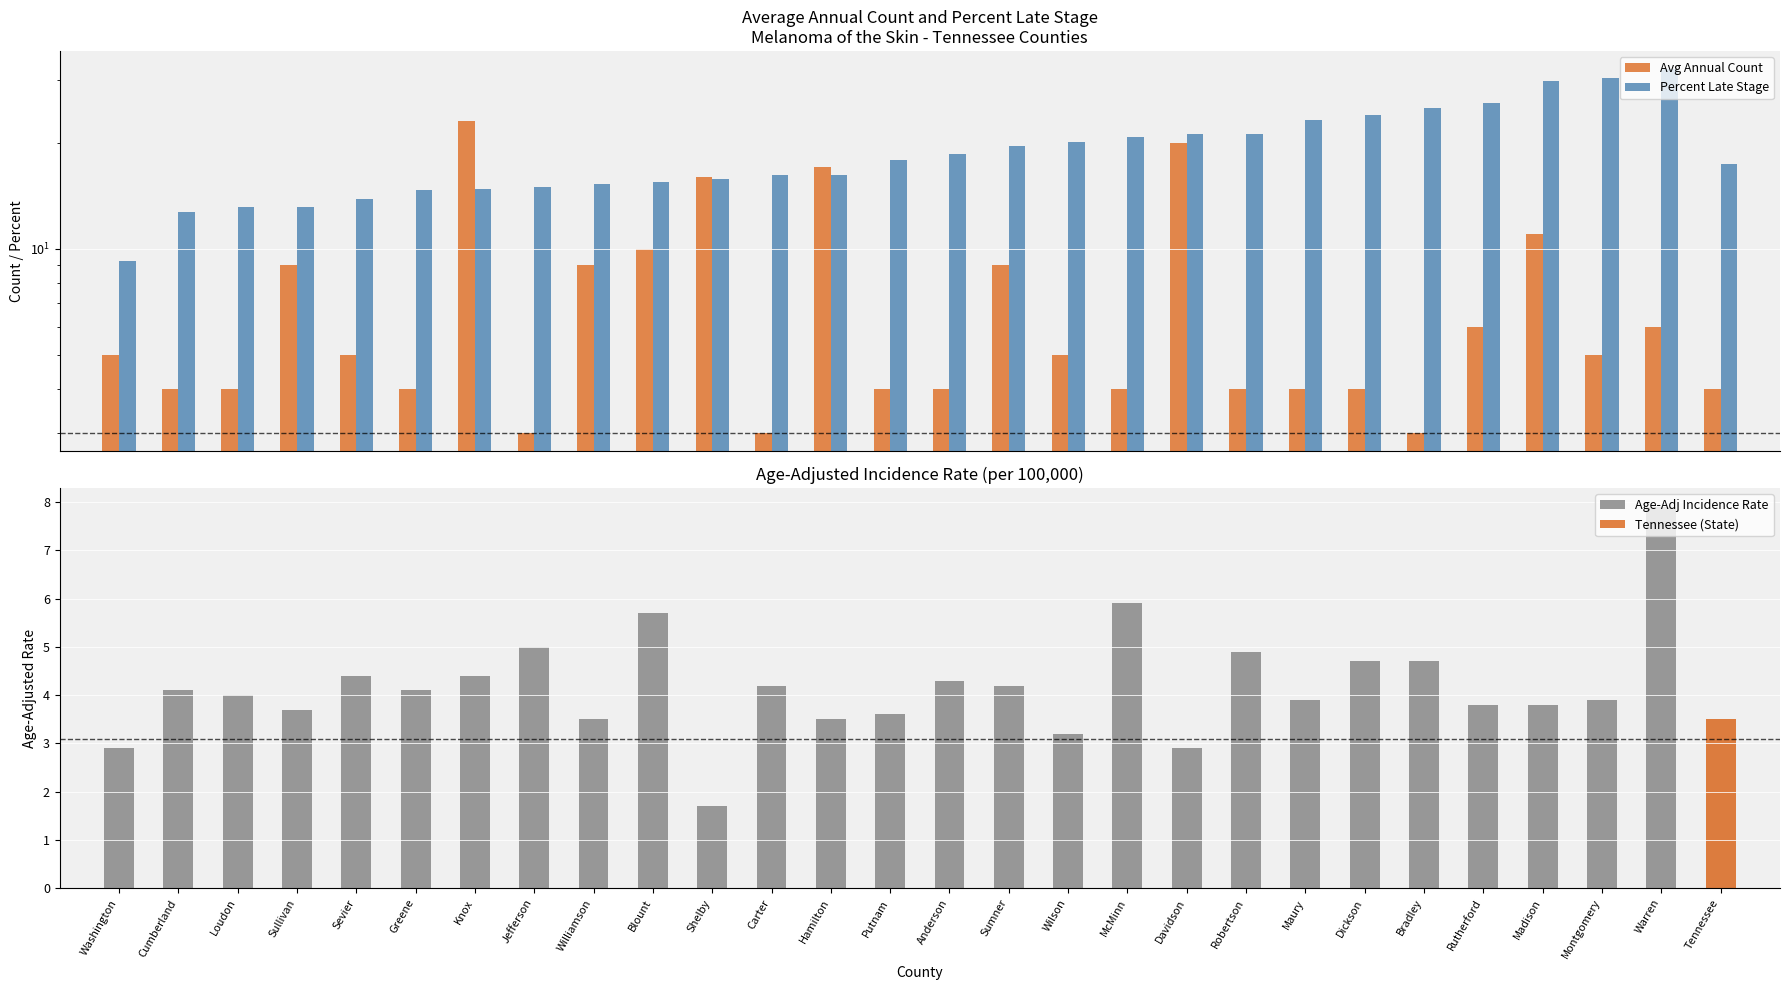

Which label corresponds to the smallest value in the chart?

Shelby